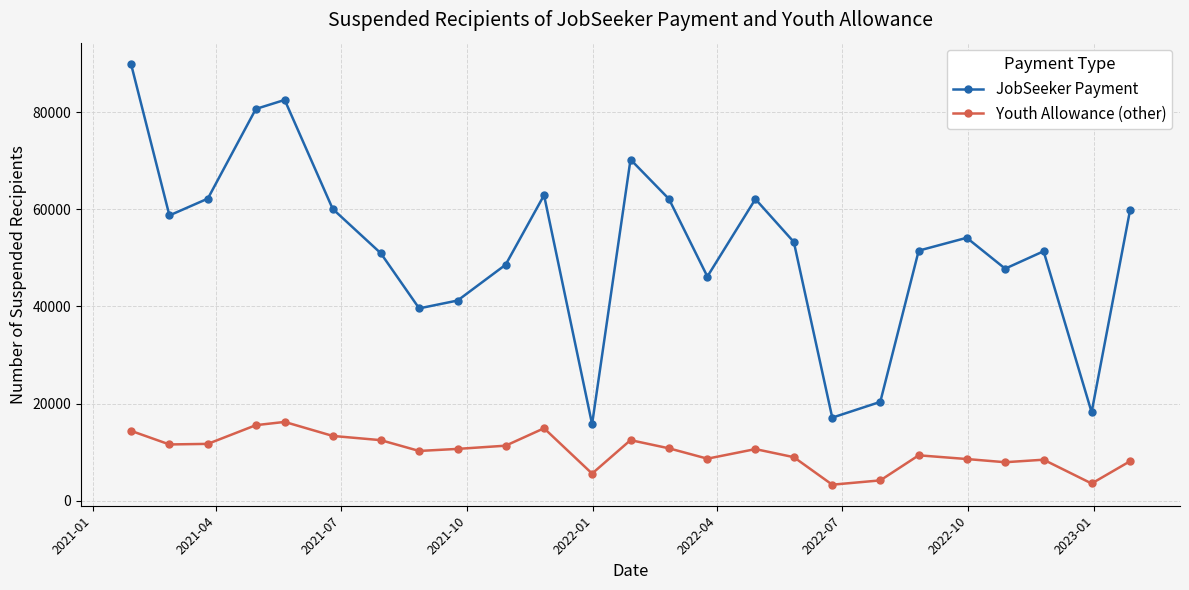

True or false: JobSeeker Payment and Youth Allowance (other) intersect in this chart.

False